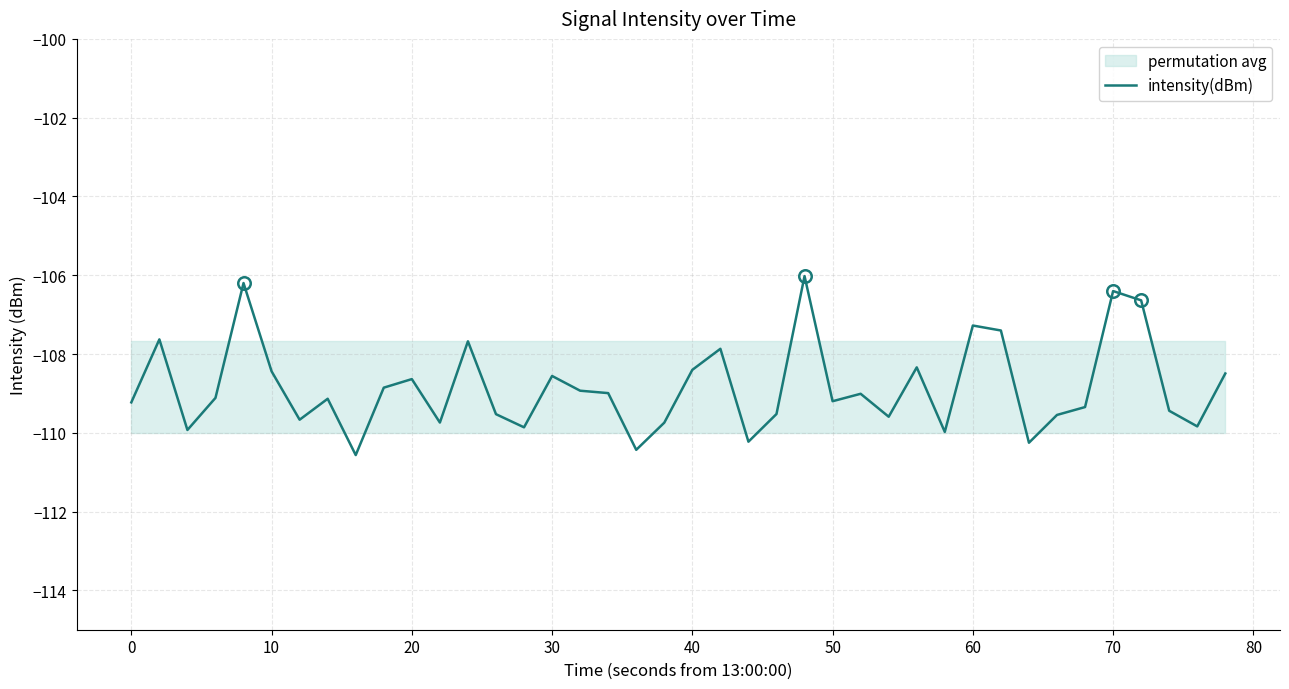

What is the maximum value for intensity(dBm)?

-106.0